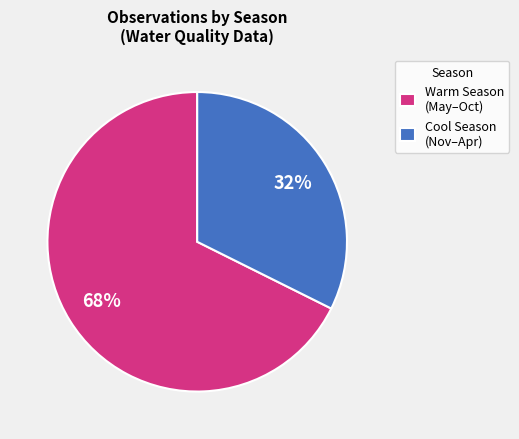

To the nearest percent, what portion does Warm Season (May–Oct) represent?

68%